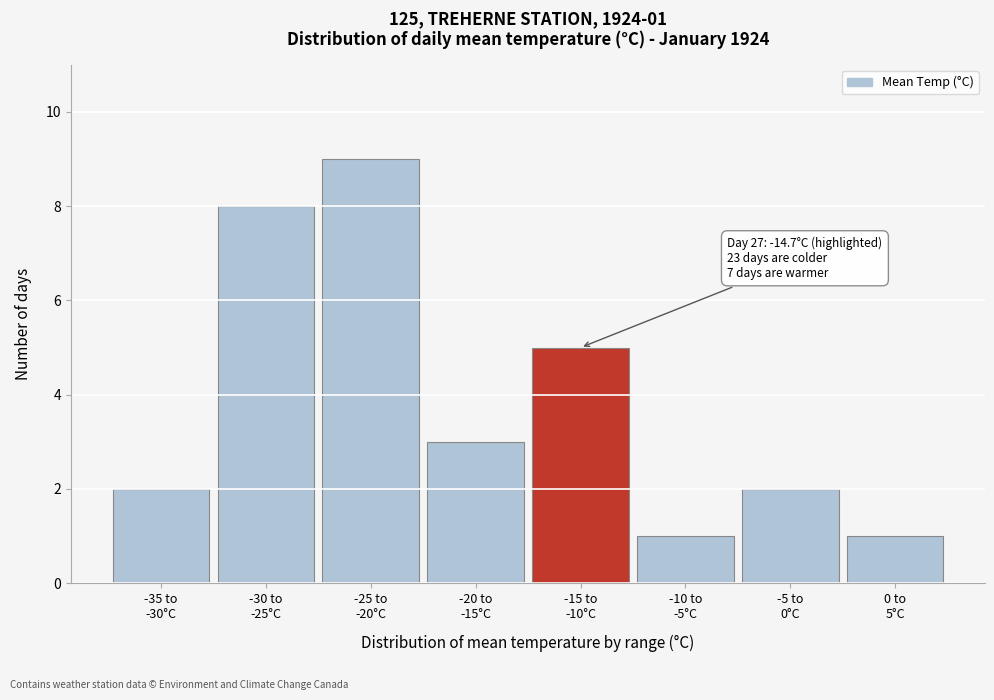

Reading left to right, what are all the values shown in this chart?

2	8	9	3	5	1	2	1